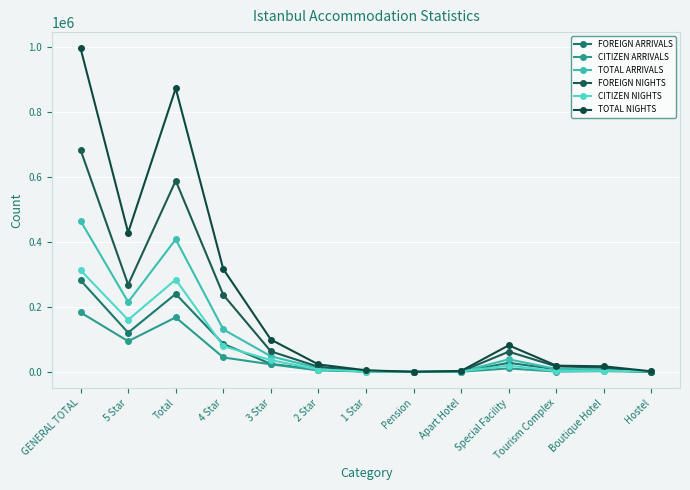

Is it true that CITIZEN ARRIVALS equals 83311 at GENERAL TOTAL?

False